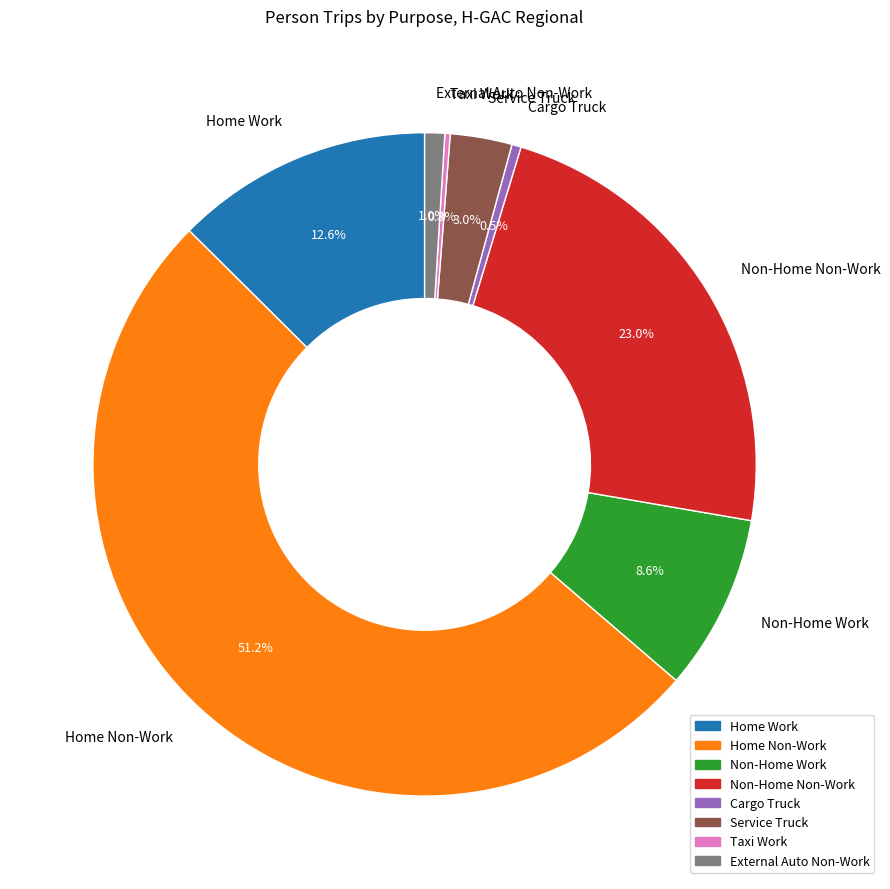

Is it true that Home Work is 13% of the pie?

True